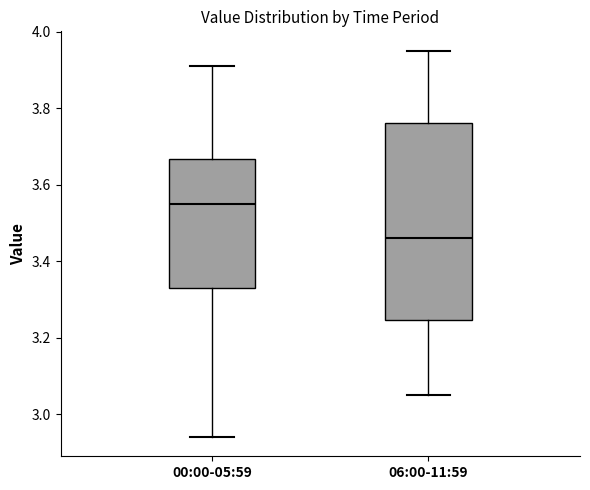

Which box is the tallest, from its lower edge to its upper edge?

06:00-11:59